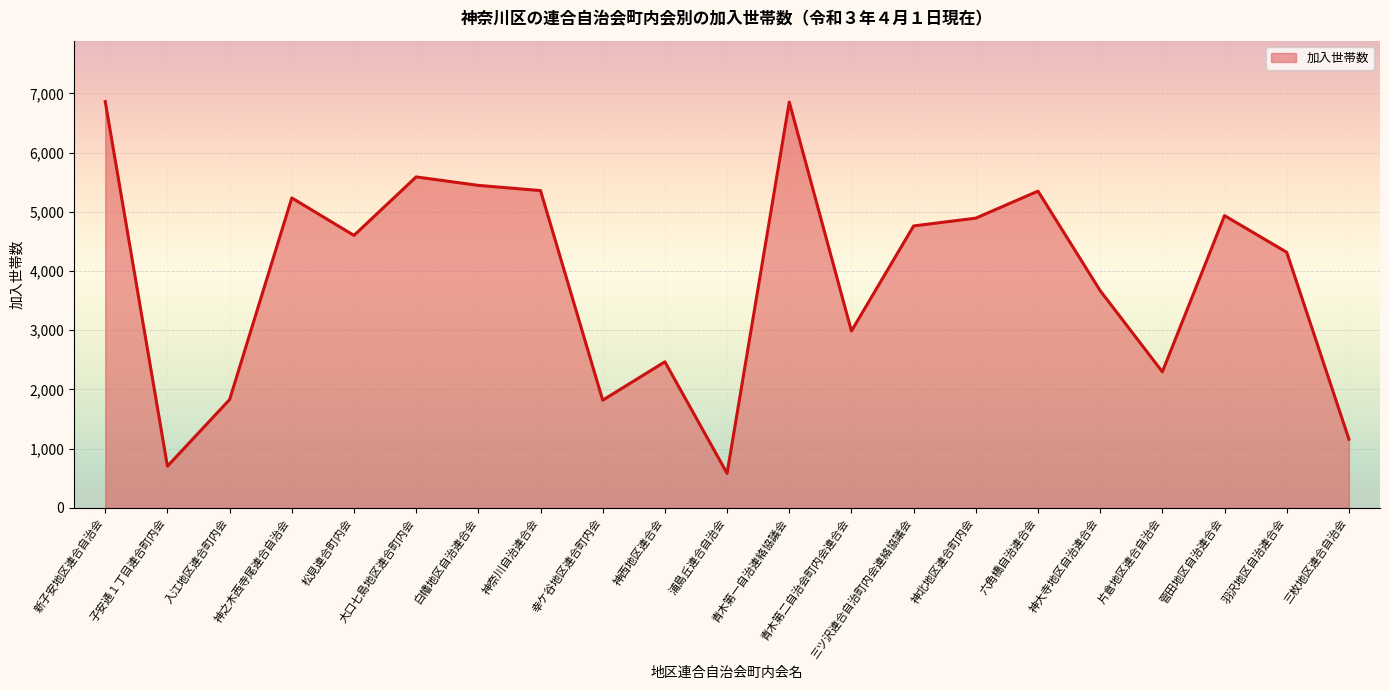

Is it true that the value at 青木第一自治連絡協議会 is 6855?

True